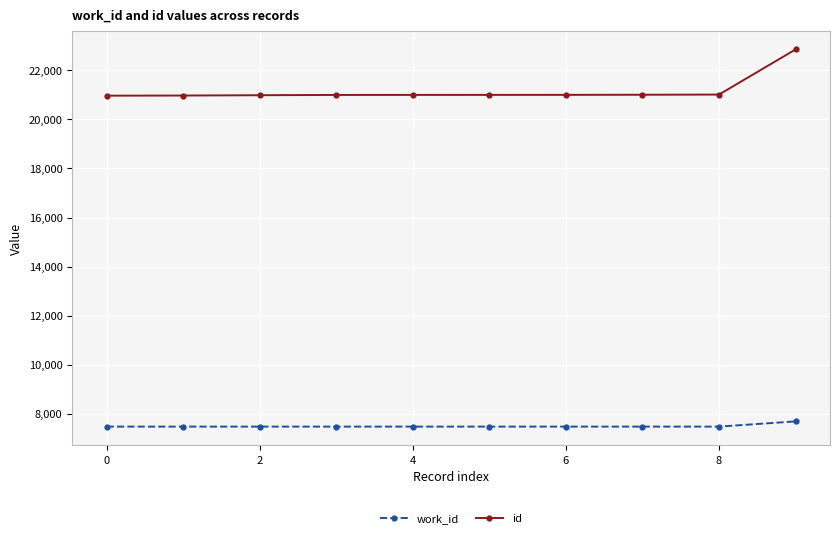

Which series has the largest total across all categories?

id